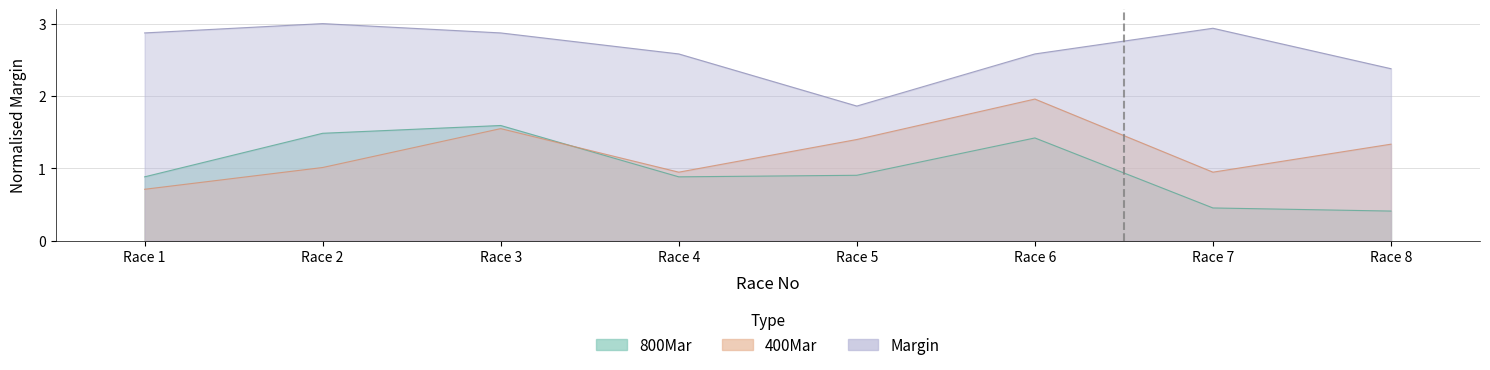

Is it true that Margin equals 3.9 at Race 3?

False